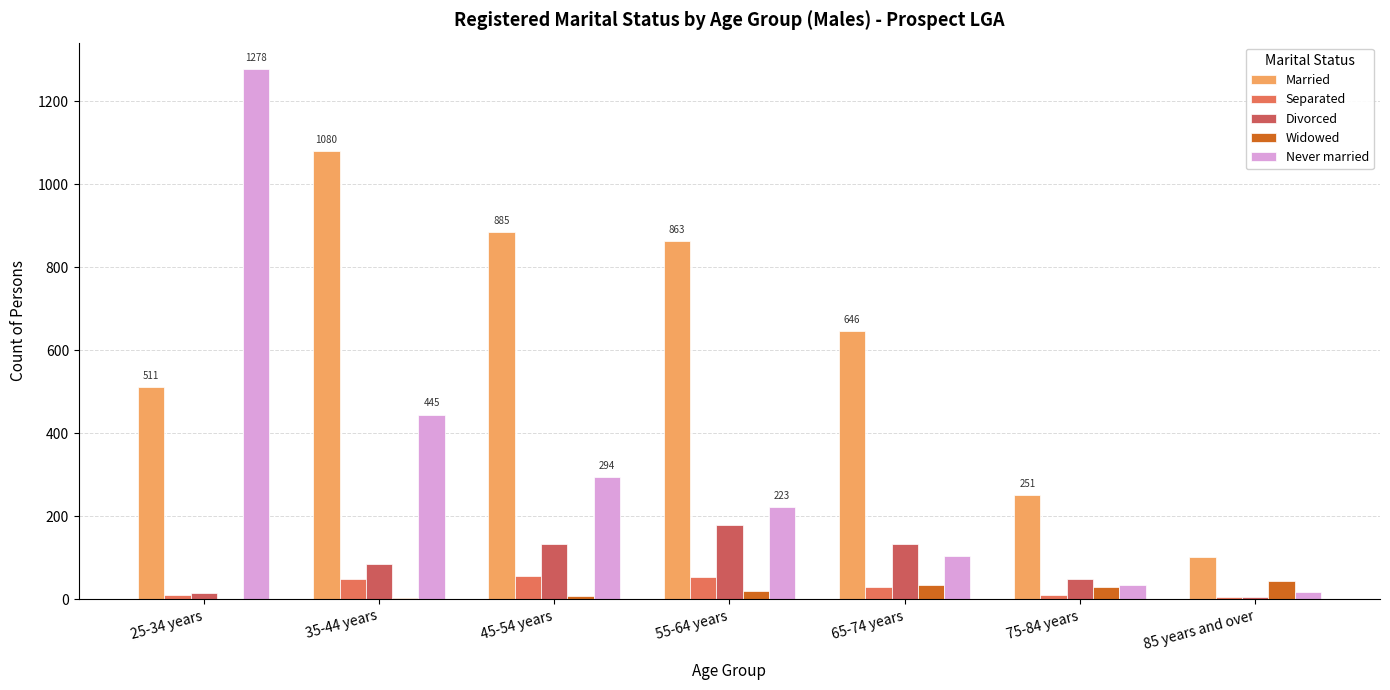

How many groups of bars are there?

7